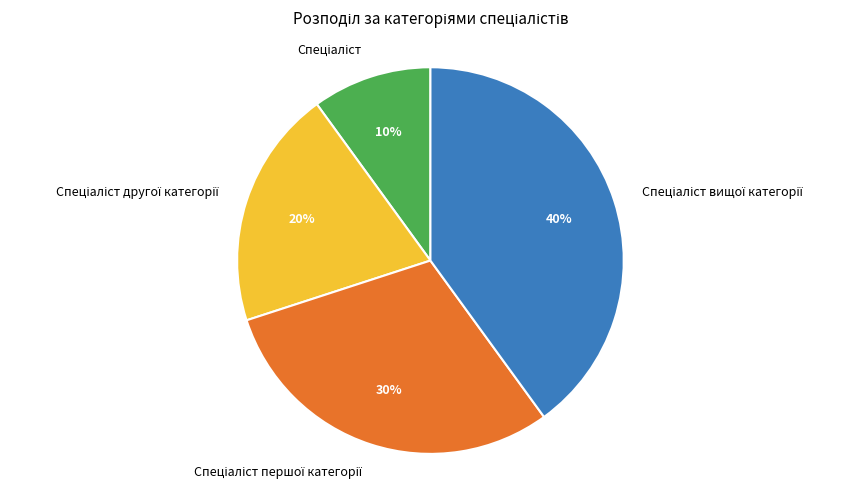

To the nearest percent, what is the average slice percentage?

25%